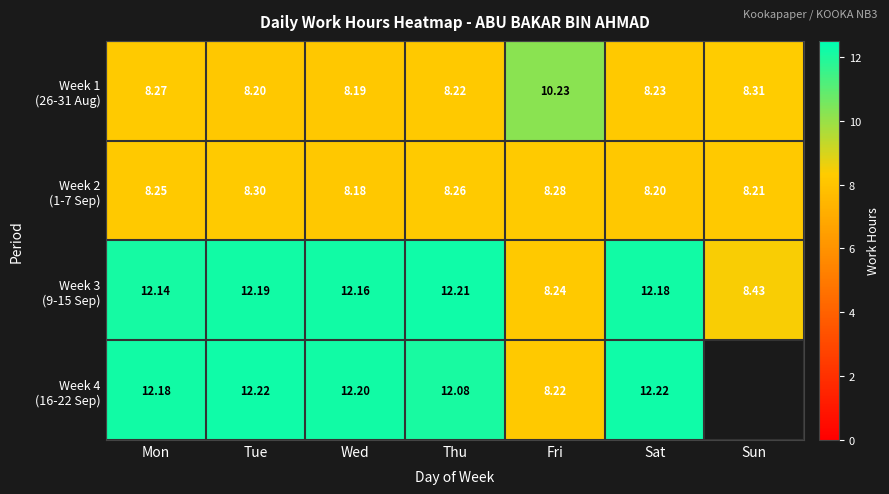

What is the difference between the Week 1 (26-31 Aug) values at Tue and Fri?

2.0